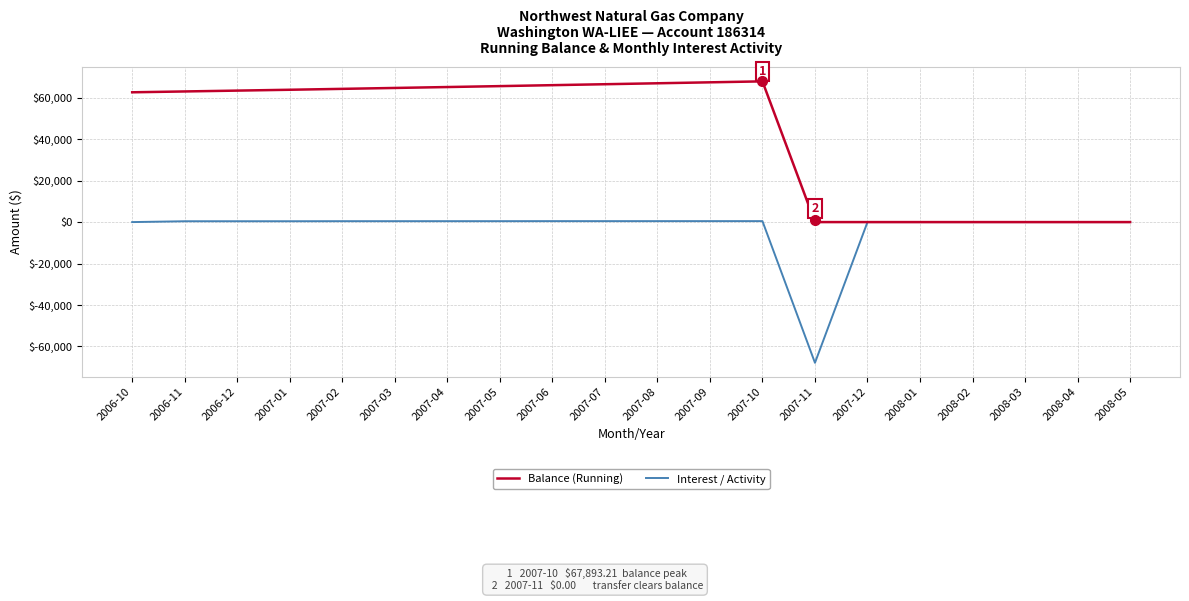

Is this an area chart (filled region under the line)?

No